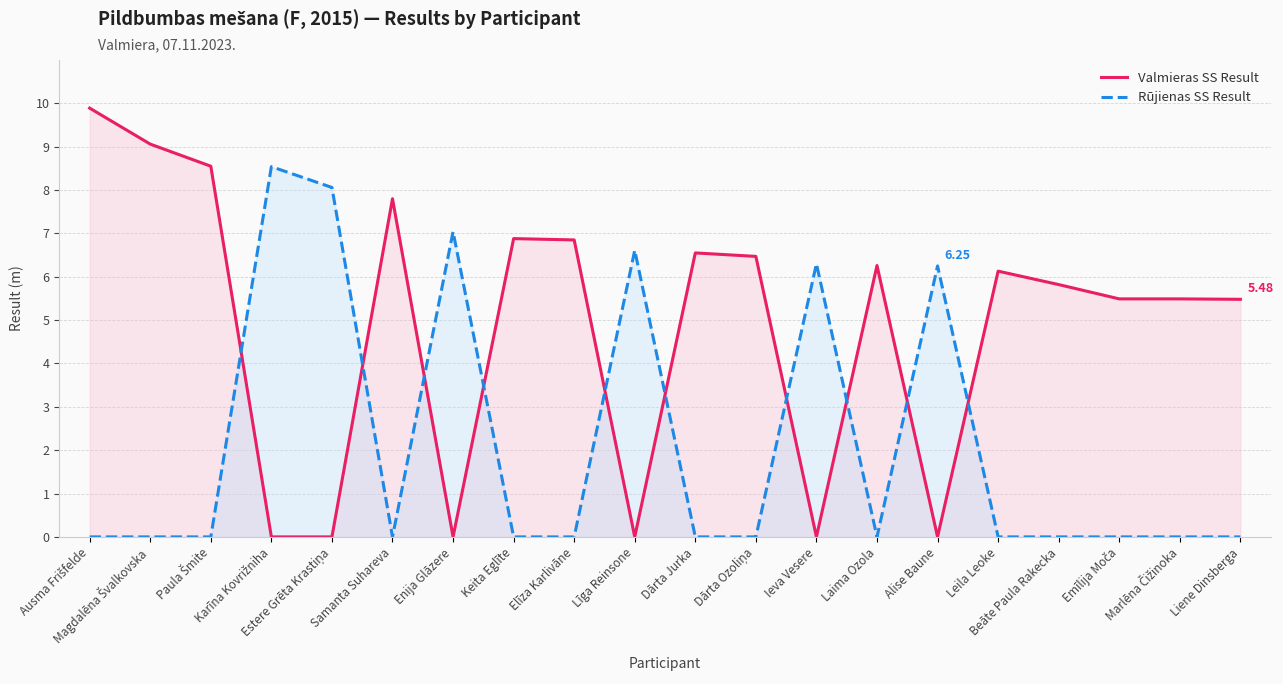

Between which two adjacent categories do Valmieras SS Result and Rūjienas SS Result first intersect?

Paula Šmite and Karīna Kovrižniha